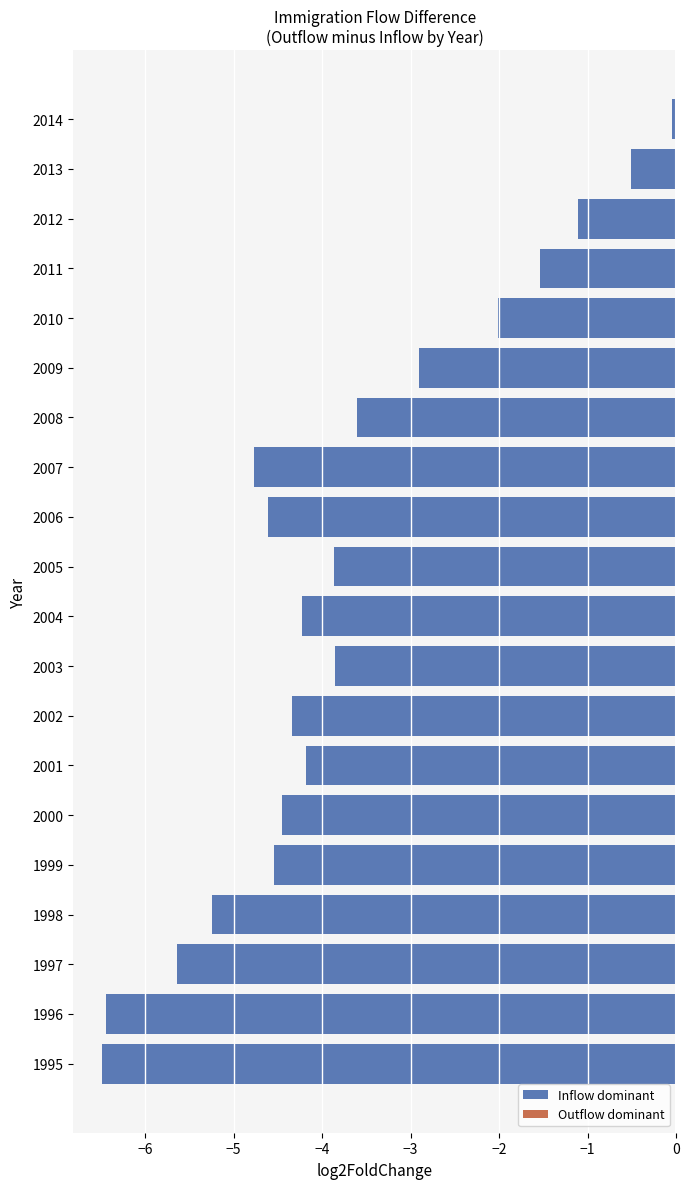

Where is the data nearest to the value -3?

2009